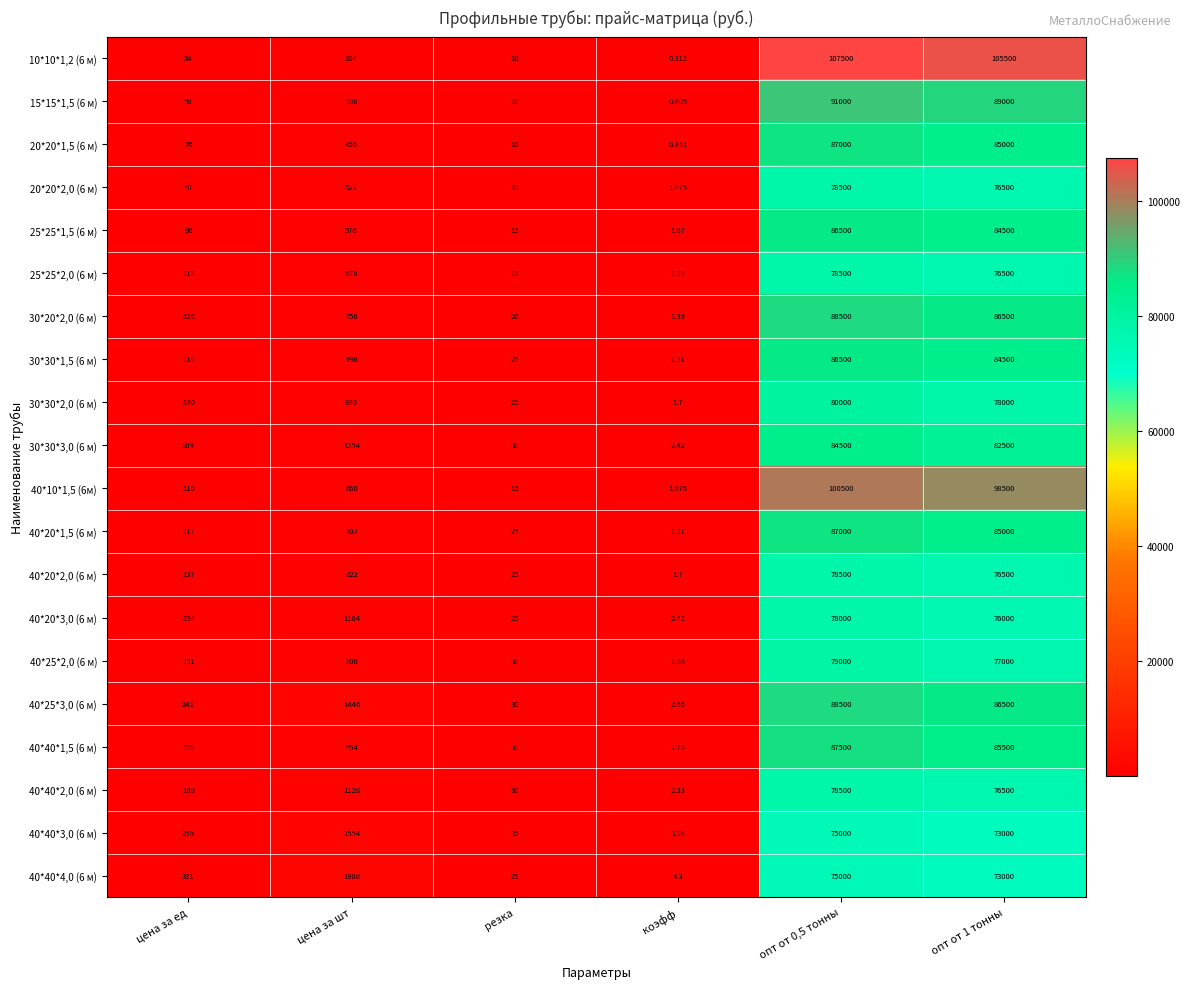

Is the value of 40*20*1,5 (6 м) at резка greater than the value of 10*10*1,2 (6 м) at опт от 1 тонны?

No